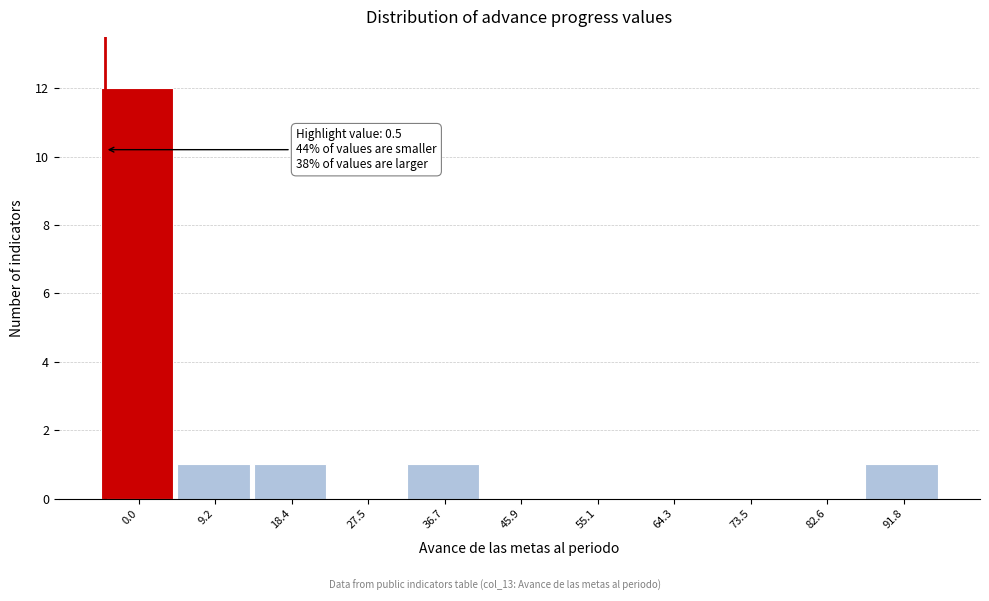

Reading left to right, what are all the values shown in this chart?

0.0=12	9.2=1	18.4=1	27.5=0	36.7=1	45.9=0	55.1=0	64.3=0	73.5=0	82.6=0	91.8=1